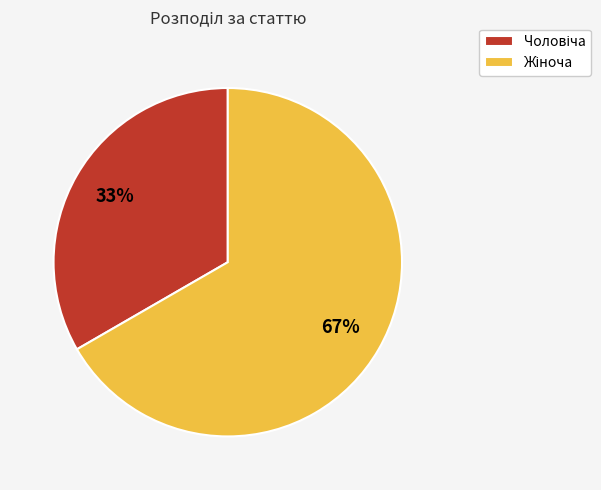

Count the number of slices in the pie.

2